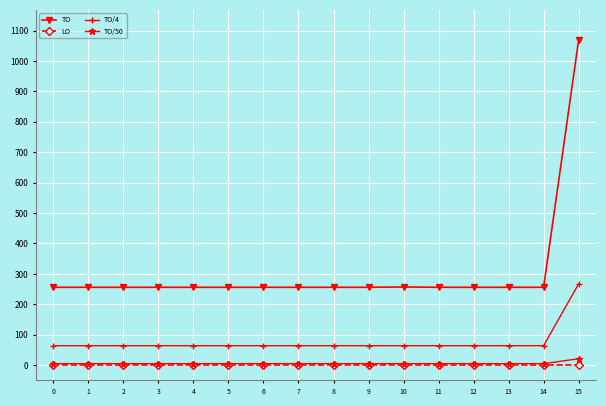

True or false: LO and TO/4 intersect in this chart.

False